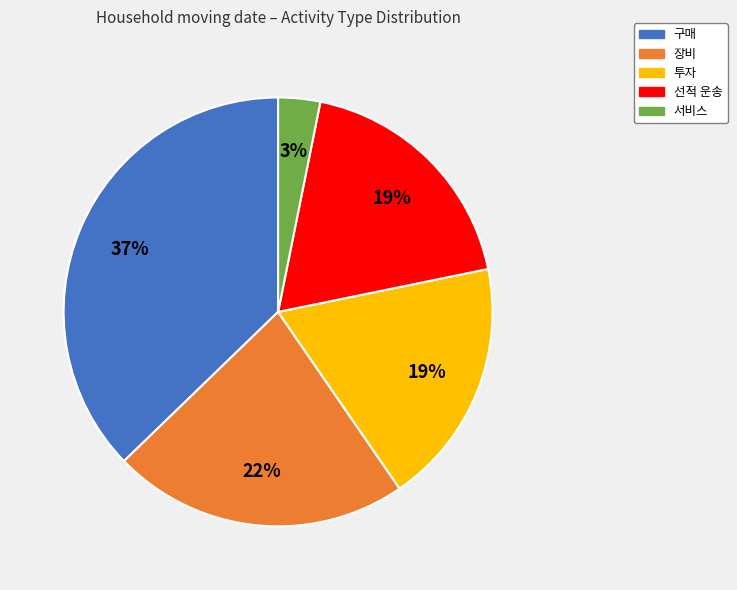

To the nearest percent, what is the average slice percentage?

20%